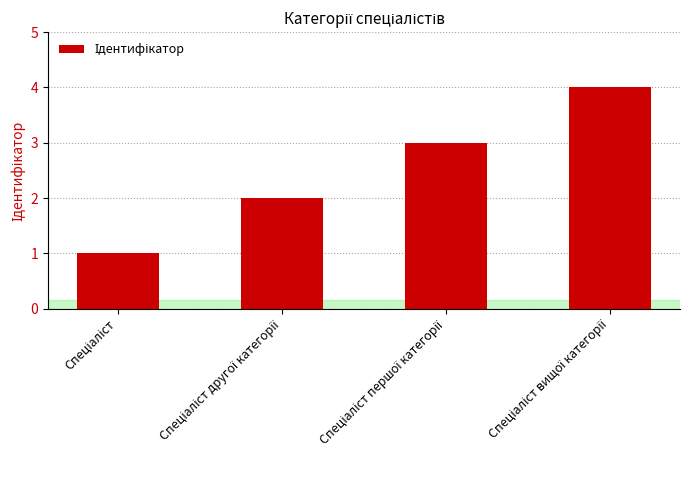

What is the greatest value displayed?

4